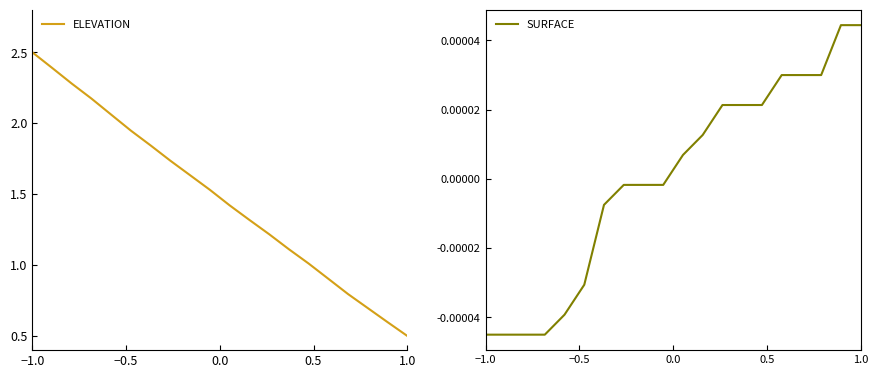

At which label does ELEVATION reach its minimum?

1.0